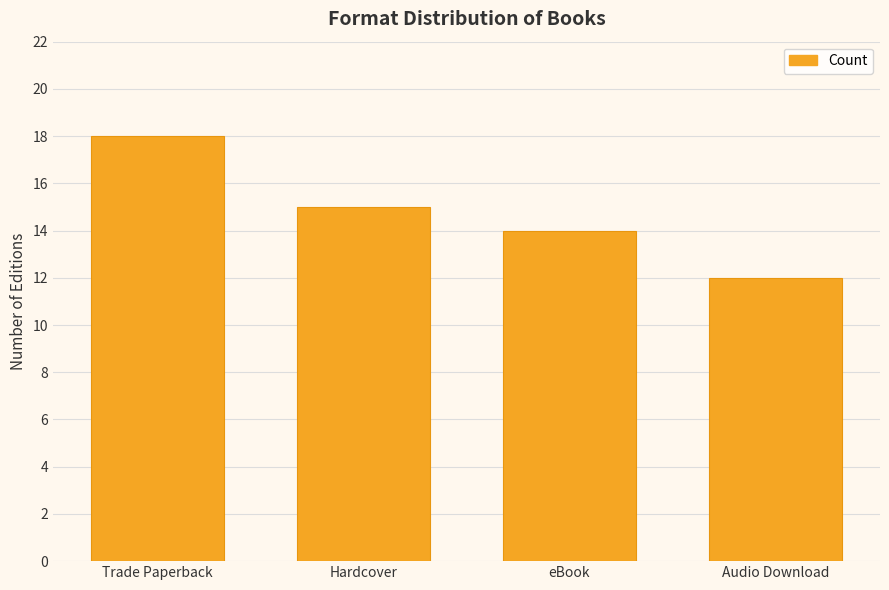

Where does the data first go above 15?

Trade Paperback